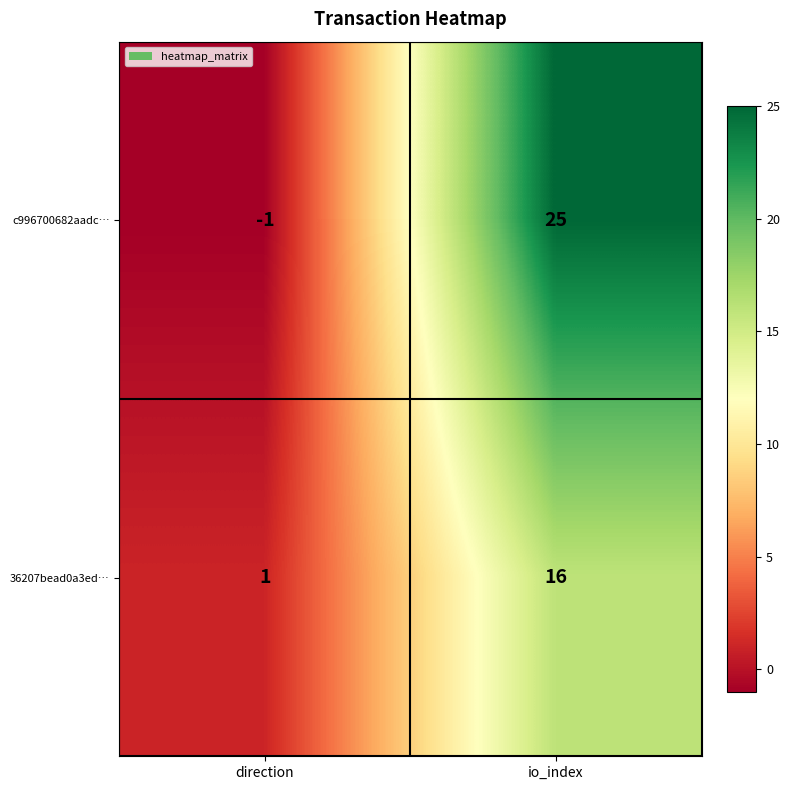

The value of c996700682aadc… at io_index is 12. True or false?

False